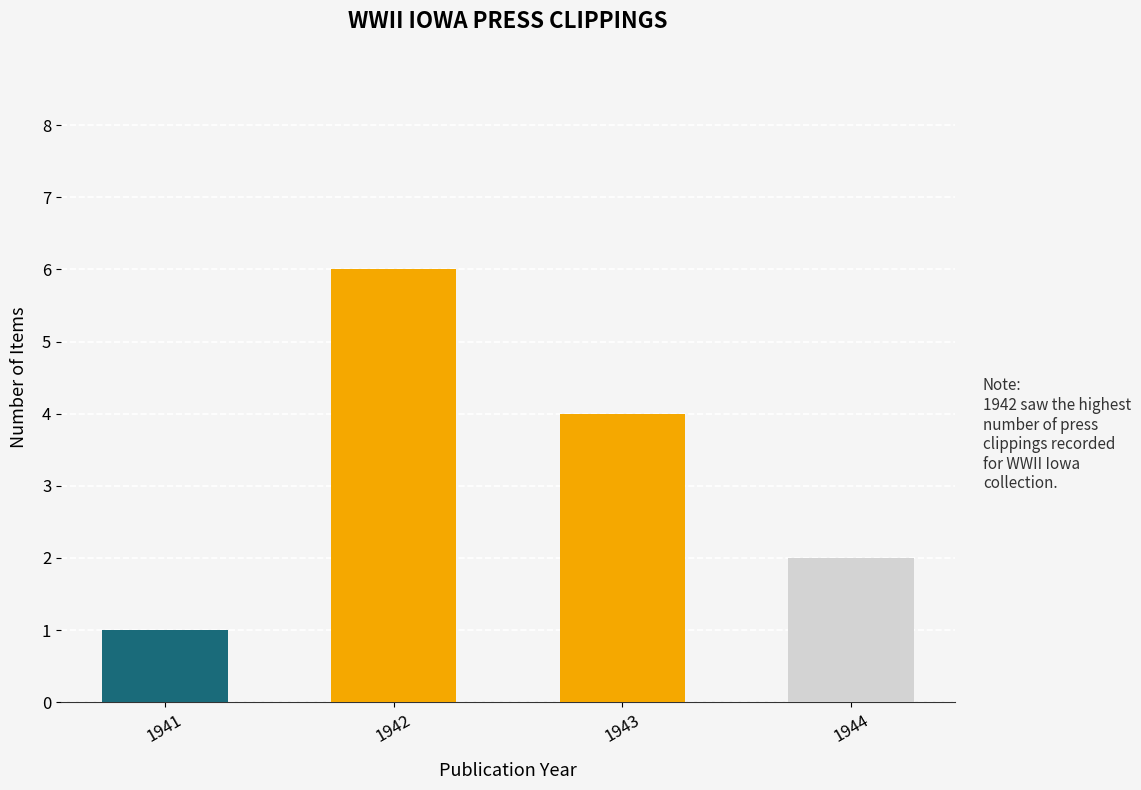

Is it true that the value at 1942 is 6?

True